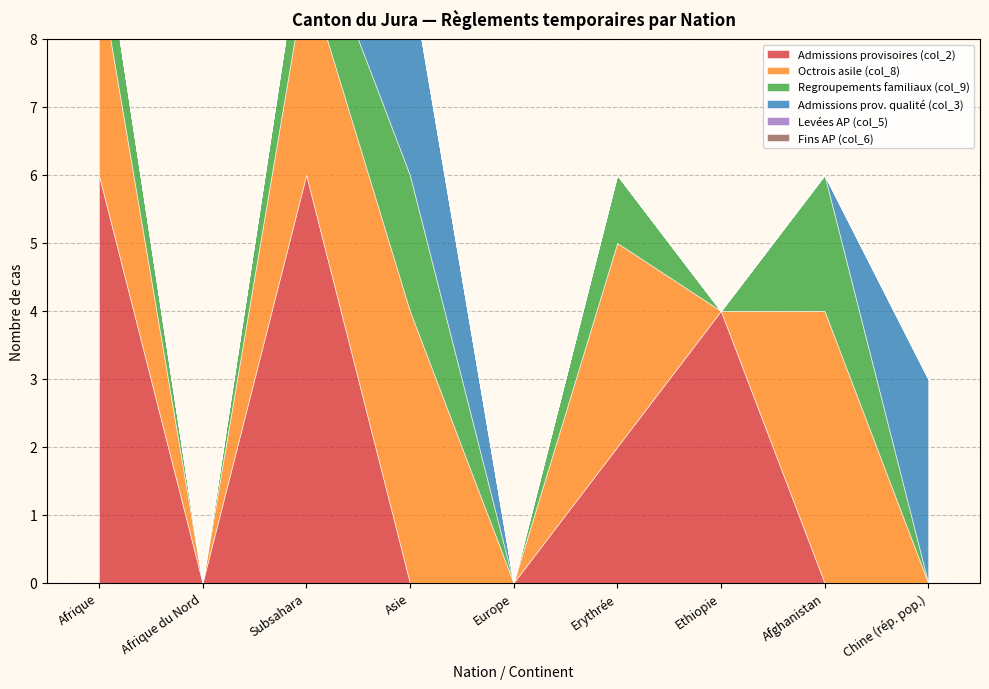

At which label is Fins AP (col_6) closest to 0?

Afrique